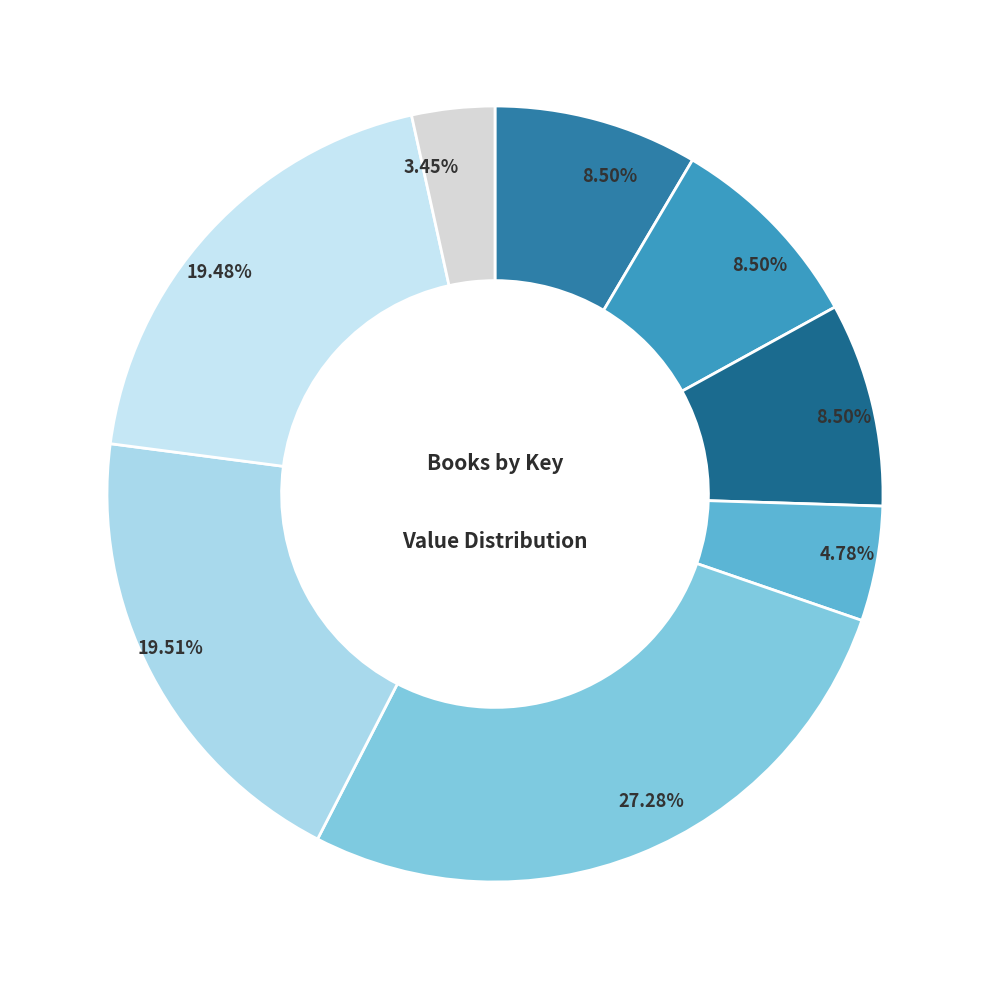

Count the number of slices in the pie.

8